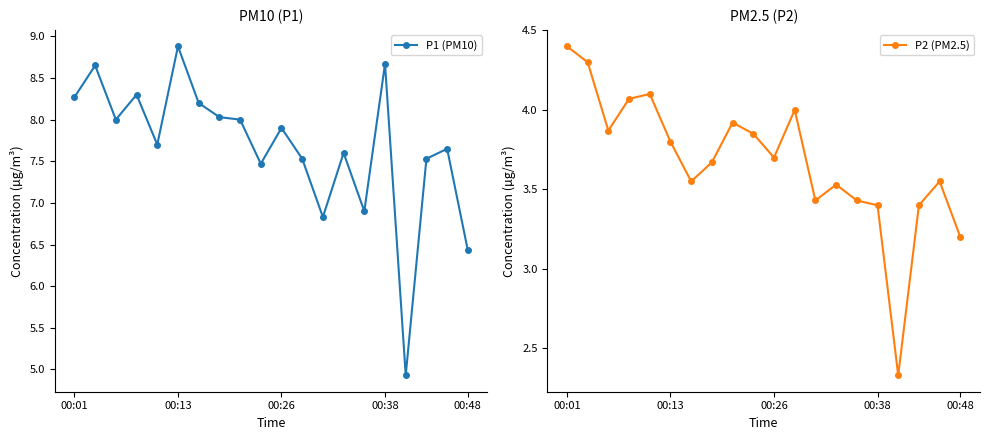

What is the maximum value shown in the chart?

8.9